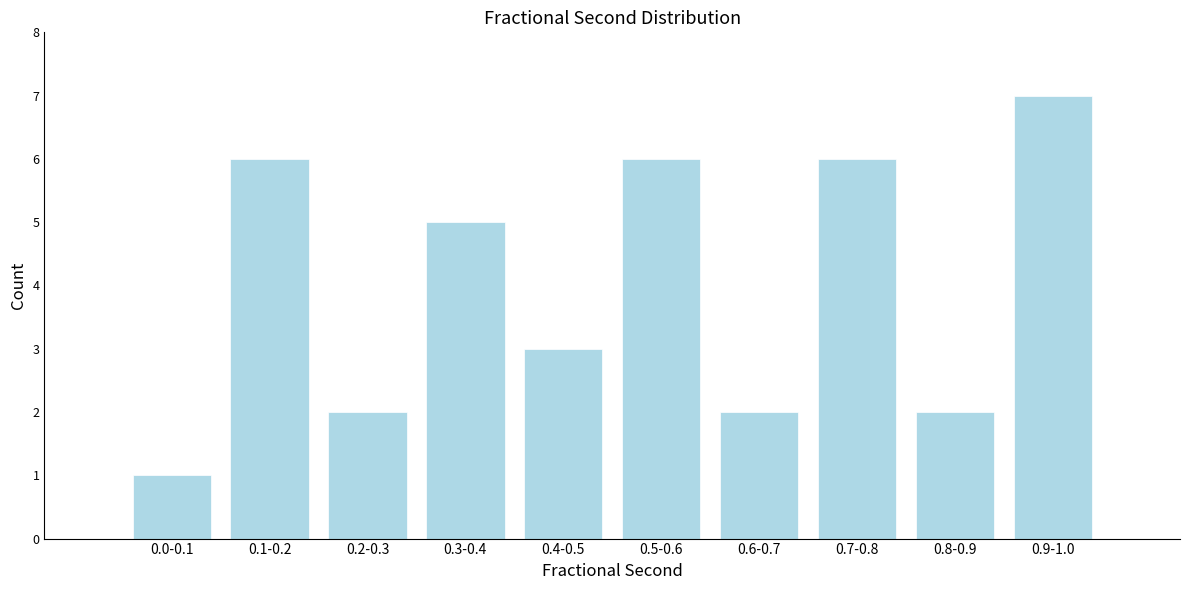

Reading left to right, list all the values displayed in this chart.

0.0-0.1=1	0.1-0.2=6	0.2-0.3=2	0.3-0.4=5	0.4-0.5=3	0.5-0.6=6	0.6-0.7=2	0.7-0.8=6	0.8-0.9=2	0.9-1.0=7